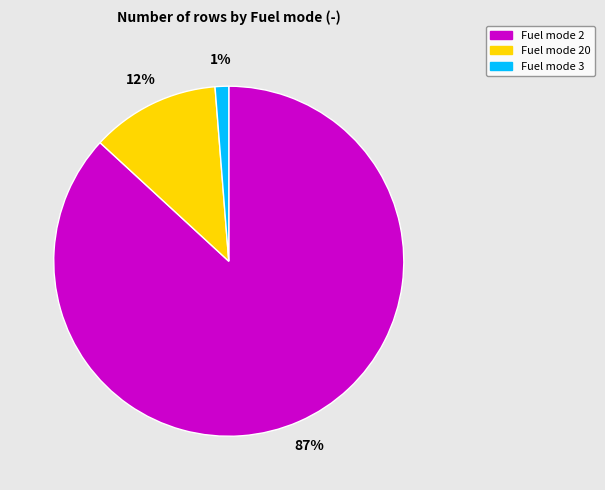

To the nearest percent, what is the difference between the largest and smallest slice percentages?

86%